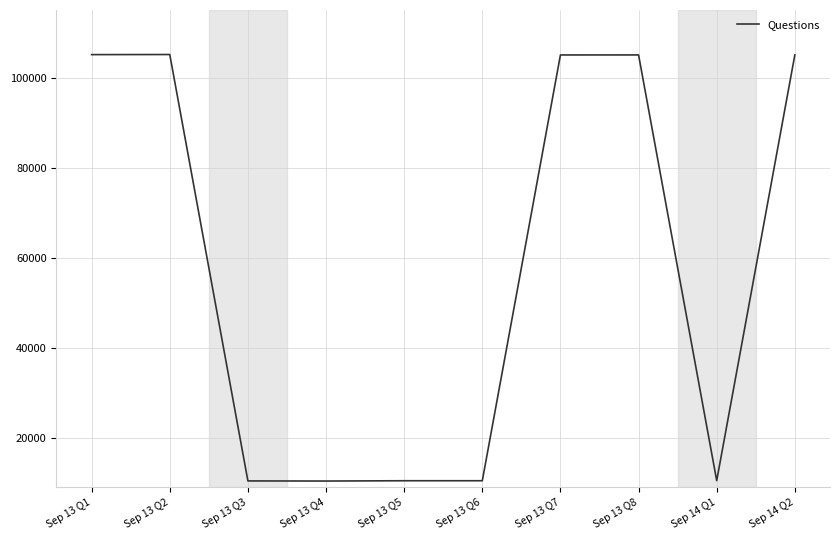

Where is the data nearest to the value 57759?

Sep 13 Q7